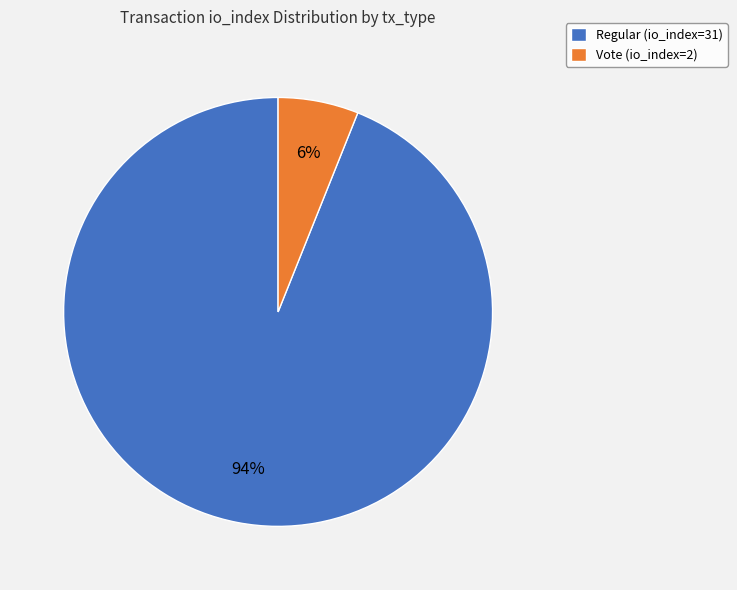

To the nearest percent, what is the average slice percentage?

50%